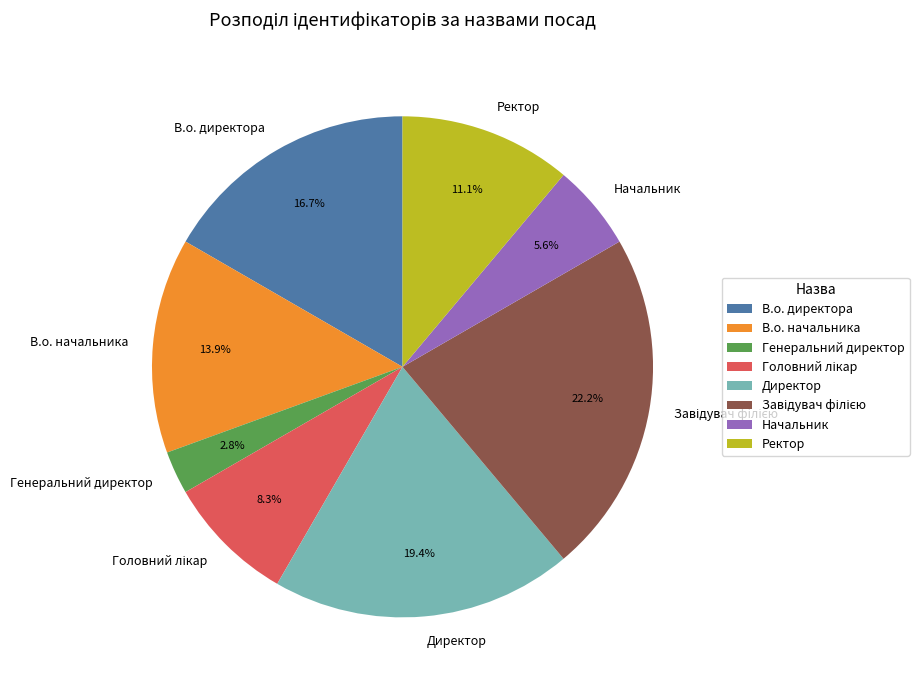

What is the smallest slice in the pie chart?

Генеральний директор